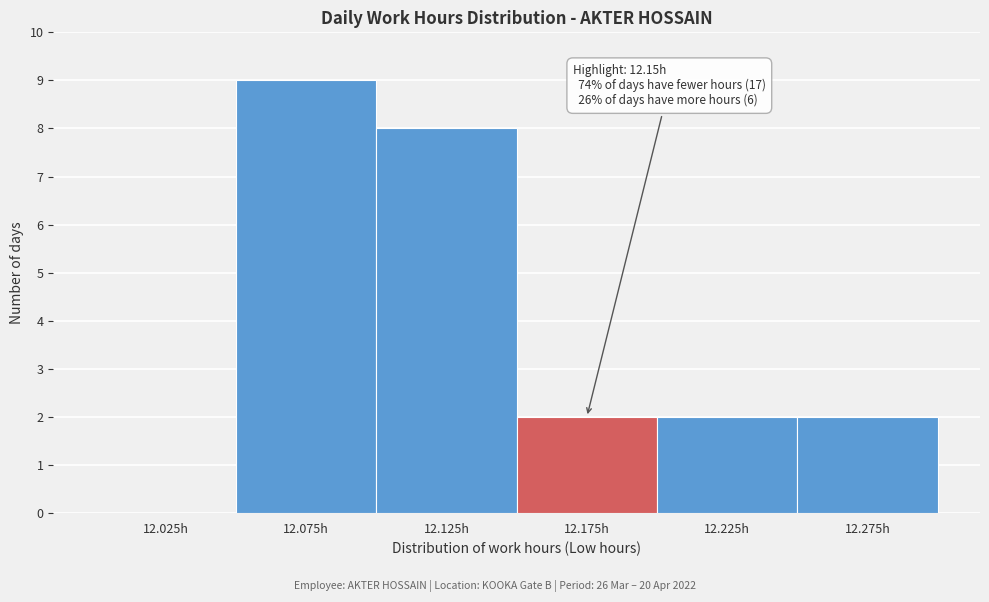

Which range on the x-axis has the tallest bar?

12.05 to 12.10